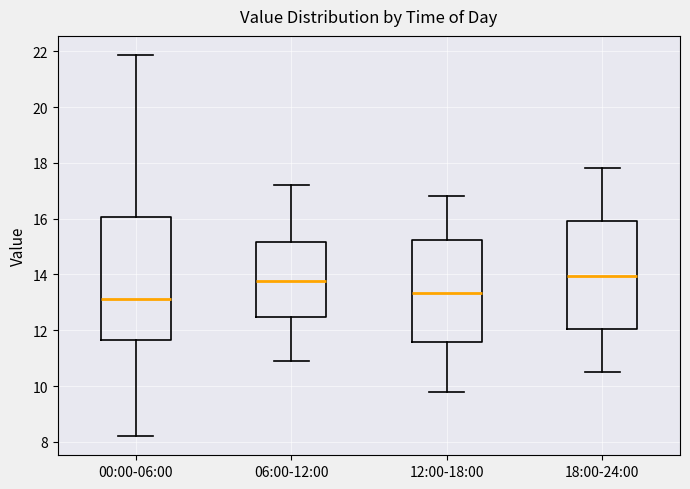

Which box's median line is the lowest?

00:00-06:00